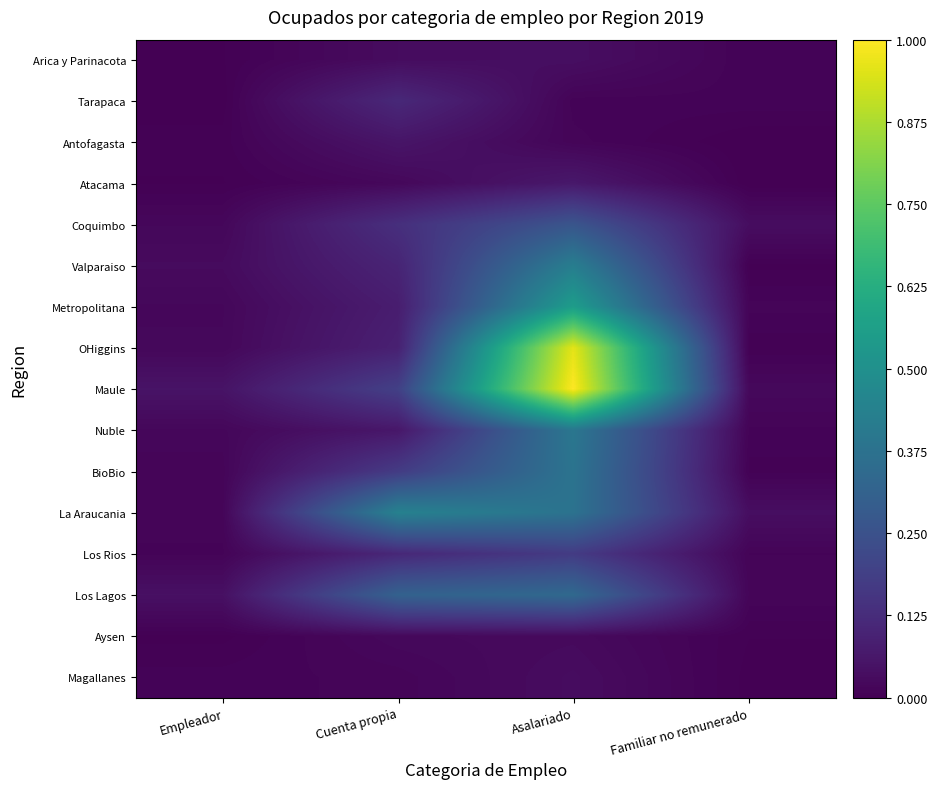

Reading left to right, what are all the values shown in this chart?

Arica y Parinacota: Empleador=0.0	Cuenta propia=0.0	Asalariado=0.0	Familiar no remunerado=0.0
Tarapaca: Empleador=0.0	Cuenta propia=0.1	Asalariado=0.0	Familiar no remunerado=0.0
Antofagasta: Empleador=0.0	Cuenta propia=0.1	Asalariado=0.0	Familiar no remunerado=0.0
Atacama: Empleador=0.0	Cuenta propia=0.0	Asalariado=0.1	Familiar no remunerado=0.0
Coquimbo: Empleador=0.0	Cuenta propia=0.1	Asalariado=0.3	Familiar no remunerado=0.0
Valparaiso: Empleador=0.0	Cuenta propia=0.1	Asalariado=0.4	Familiar no remunerado=0.0
Metropolitana: Empleador=0.0	Cuenta propia=0.1	Asalariado=0.6	Familiar no remunerado=0.0
OHiggins: Empleador=0.0	Cuenta propia=0.1	Asalariado=1.0	Familiar no remunerado=0.0
Maule: Empleador=0.1	Cuenta propia=0.2	Asalariado=1.0	Familiar no remunerado=0.0
Nuble: Empleador=0.0	Cuenta propia=0.1	Asalariado=0.4	Familiar no remunerado=0.0
BioBio: Empleador=0.0	Cuenta propia=0.2	Asalariado=0.4	Familiar no remunerado=0.0
La Araucania: Empleador=0.0	Cuenta propia=0.4	Asalariado=0.4	Familiar no remunerado=0.0
Los Rios: Empleador=0.0	Cuenta propia=0.1	Asalariado=0.2	Familiar no remunerado=0.0
Los Lagos: Empleador=0.0	Cuenta propia=0.3	Asalariado=0.3	Familiar no remunerado=0.0
Aysen: Empleador=0.0	Cuenta propia=0.0	Asalariado=0.0	Familiar no remunerado=0.0
Magallanes: Empleador=0.0	Cuenta propia=0.0	Asalariado=0.0	Familiar no remunerado=0.0